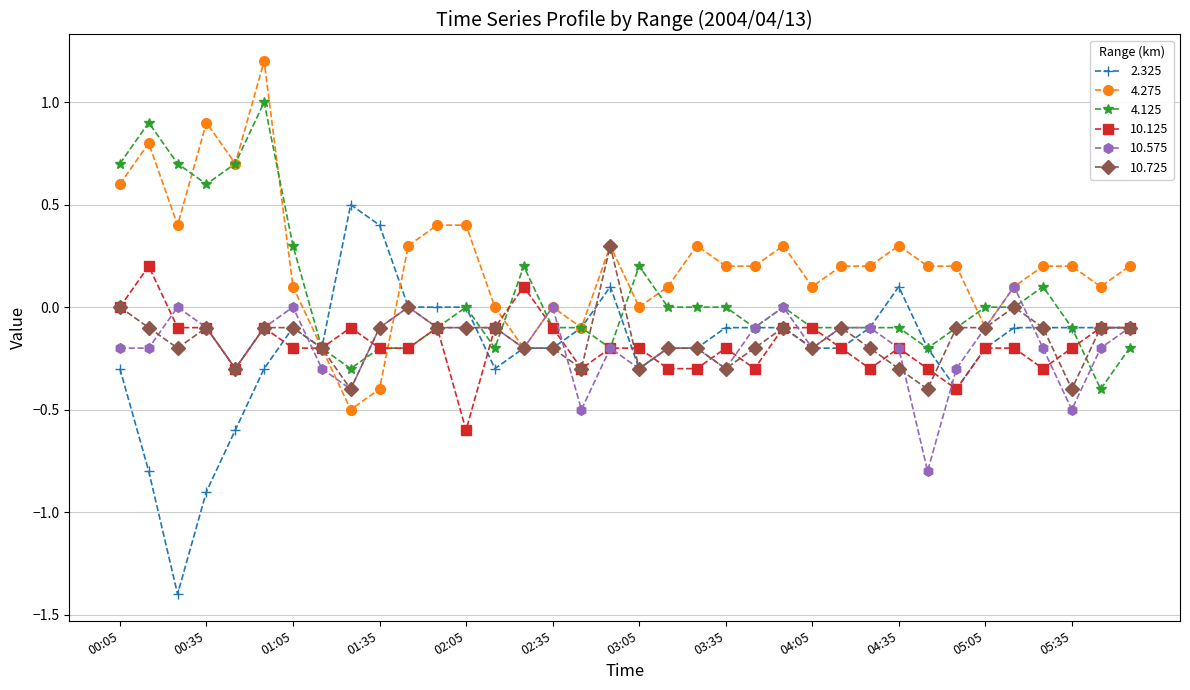

What is the difference between the maximum and minimum values in the 2.325 series?

1.9